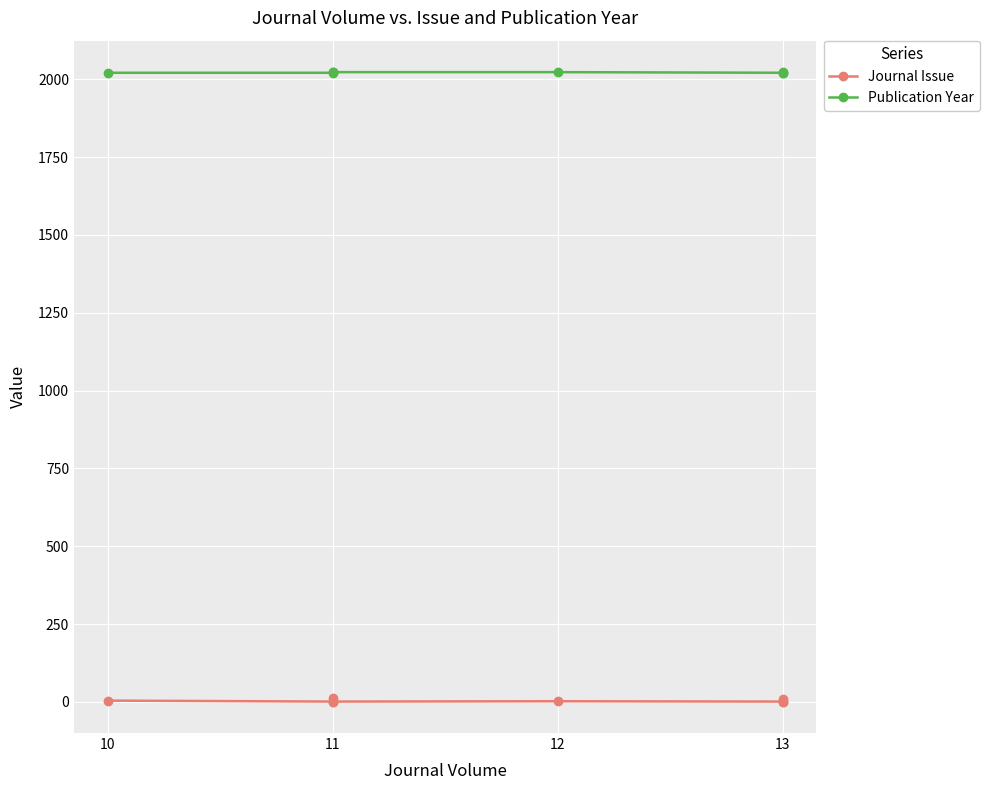

At which label does Journal Issue reach its minimum?

11